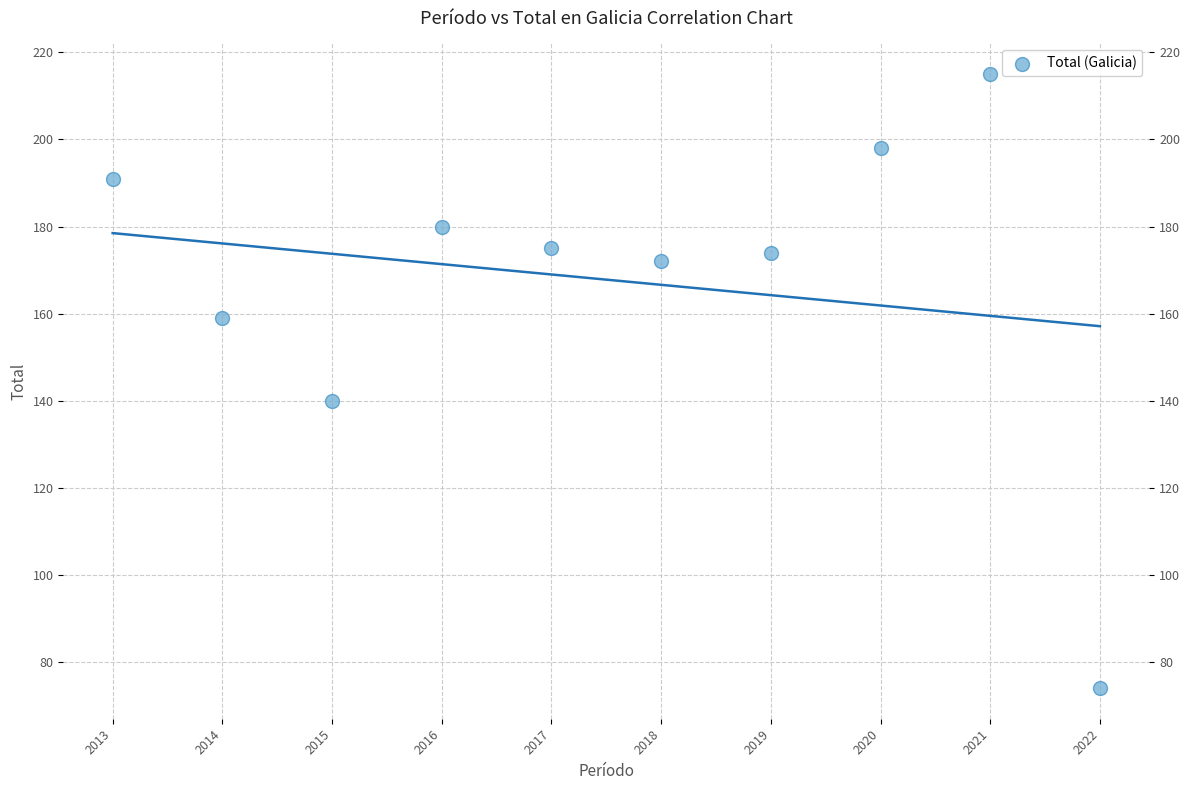

What is the range of X values (max minus min)?

9